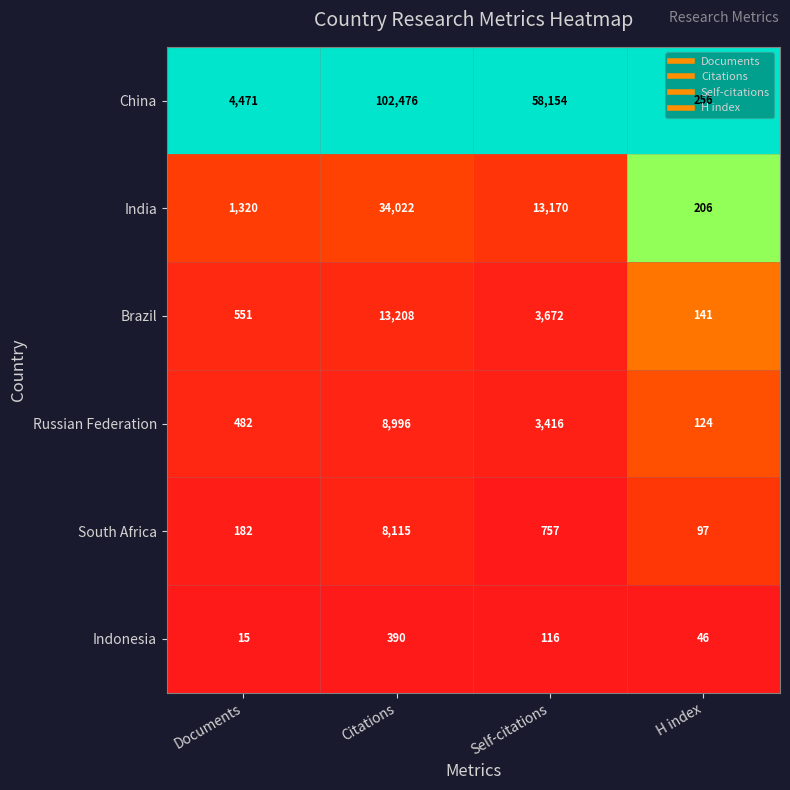

Which series has the largest total across all categories?

China